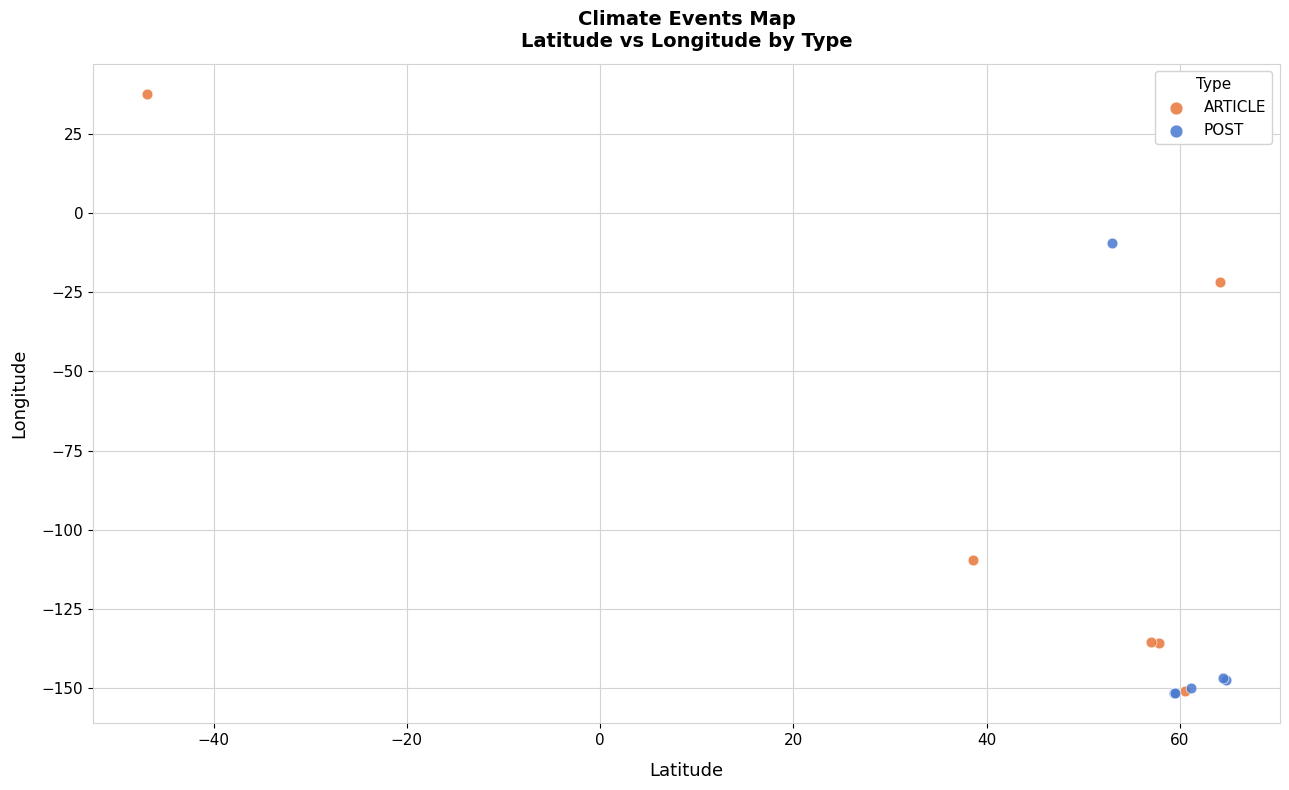

Which series contains the highest Y value?

ARTICLE